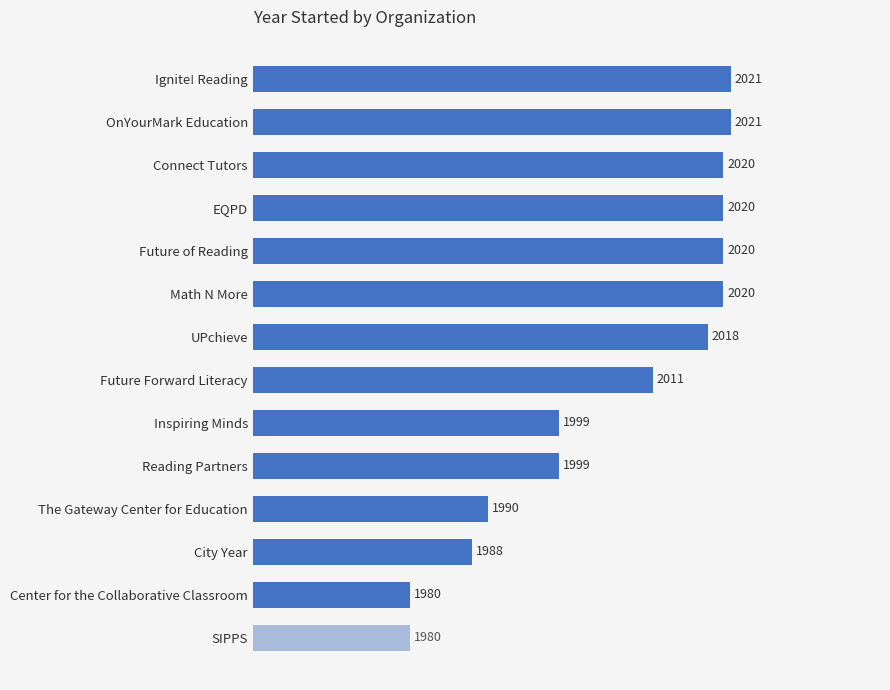

What is the label of the 5th bar from the bottom?

Reading Partners